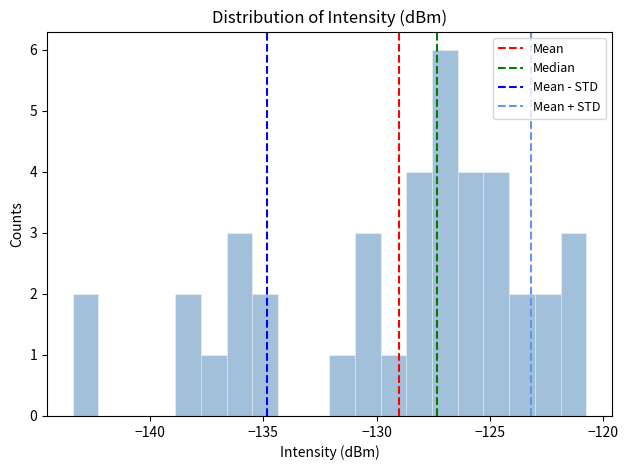

Around what value on the x-axis is the tallest bar? Give the approximate position of its centre, as read against the axis.

-127.0